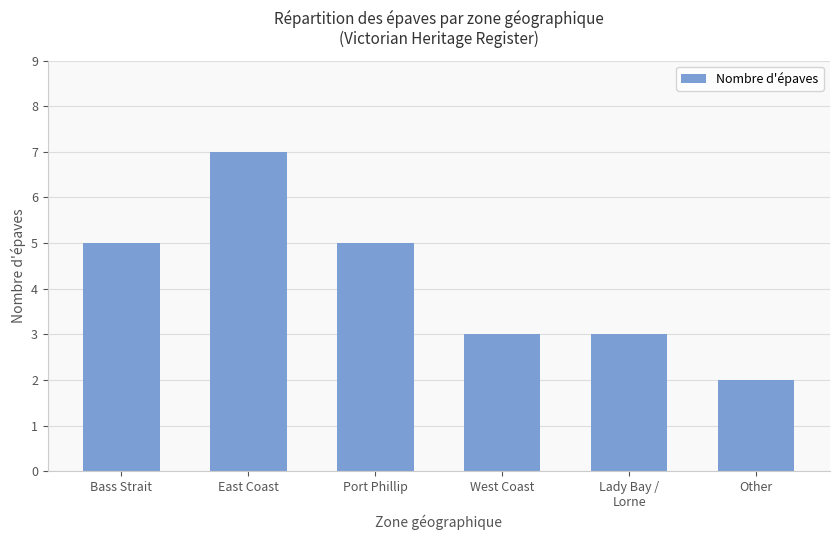

What is the value of the 4th bar from the left?

3